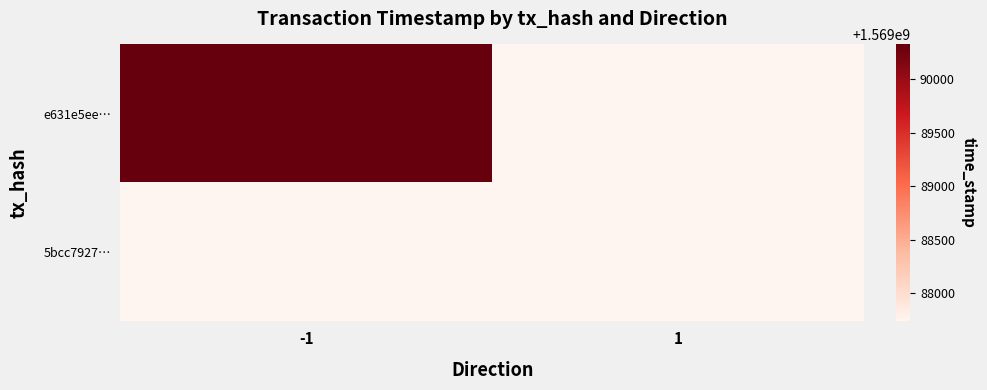

List the series in order of their overall mean, highest first.

e631e5ee…, 5bcc7927…